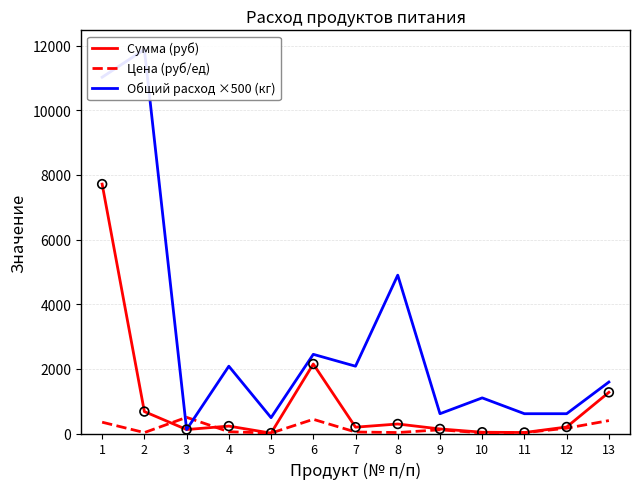

At how many categories does at least one series exceed 10194?

2